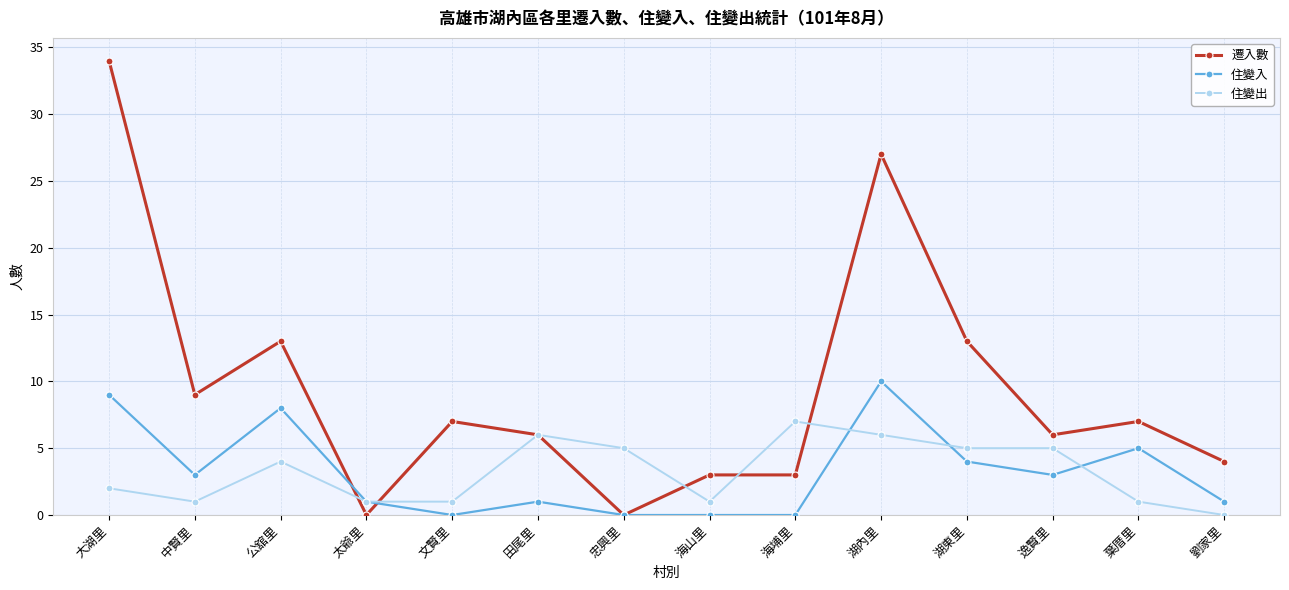

True or false: 住變入 has more than 0 interior local peaks.

True